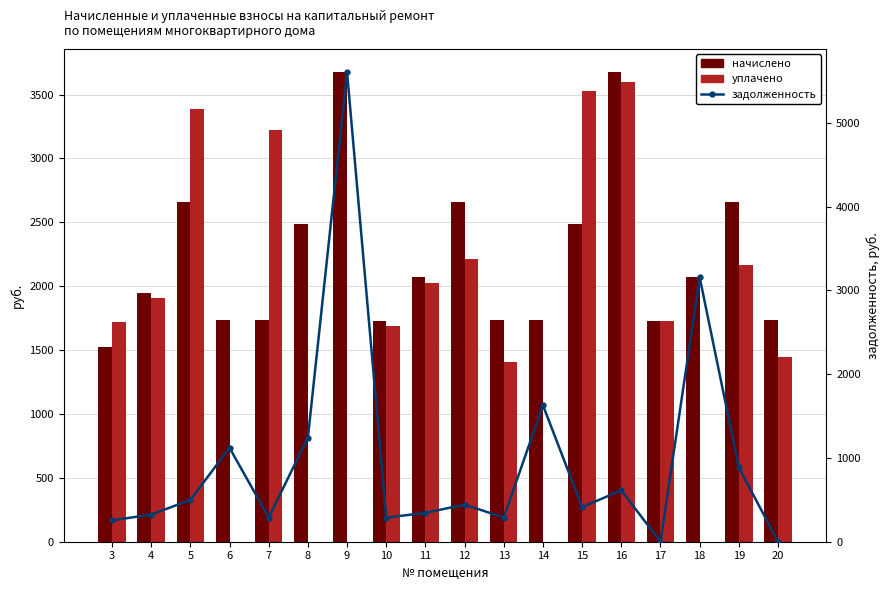

Reading left to right, what are all the values shown in this chart?

начислено: 3=1524.4	4=1949.2	5=2659.0	6=1734.3	7=1734.3	8=2484.0	9=3673.6	10=1724.3	11=2069.2	12=2659.0	13=1734.3	14=1734.3	15=2484.0	16=3673.6	17=1724.3	18=2069.2	19=2659.0	20=1734.3
уплачено: 3=1716.9	4=1909.8	5=3384.1	6=0.0	7=3223.2	8=0.0	9=0.0	10=1689.5	11=2027.3	12=2215.8	13=1410.2	14=0.0	15=3525.2	16=3599.3	17=1724.3	18=0.0	19=2162.1	20=1445.2
задолженность: 3=254.1	4=324.9	5=497.7	6=1121.2	7=289.1	8=1242.0	9=5602.9	10=287.4	11=344.9	12=443.2	13=289.1	14=1629.2	15=414.0	16=612.3	17=0.0	18=3155.9	19=886.3	20=0.0